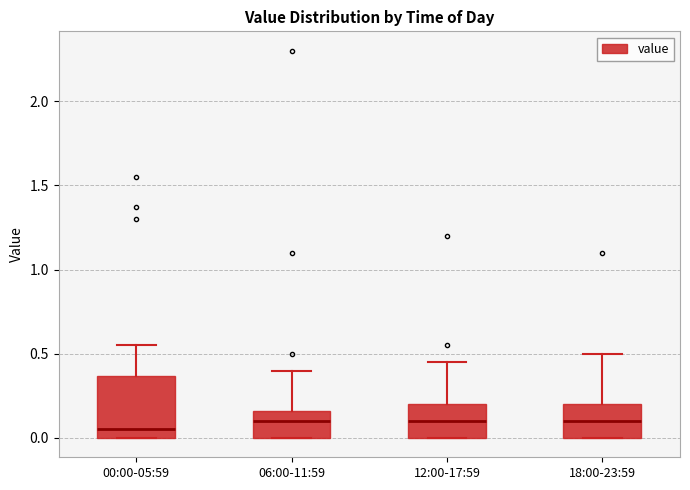

Reading left to right, transcribe this box plot: for each box, give where its median line is, the range the box spans, and where its two whiskers end, as read against the y-axis. The values are not printed on the chart, so give them approximately, as read against the axis.

00:00-05:59: median 0.05, box 0.00 to 0.35, whiskers 0.00 to 0.55
06:00-11:59: median 0.10, box 0.00 to 0.15, whiskers 0.00 to 0.40
12:00-17:59: median 0.10, box 0.00 to 0.20, whiskers 0.00 to 0.45
18:00-23:59: median 0.10, box 0.00 to 0.20, whiskers 0.00 to 0.50